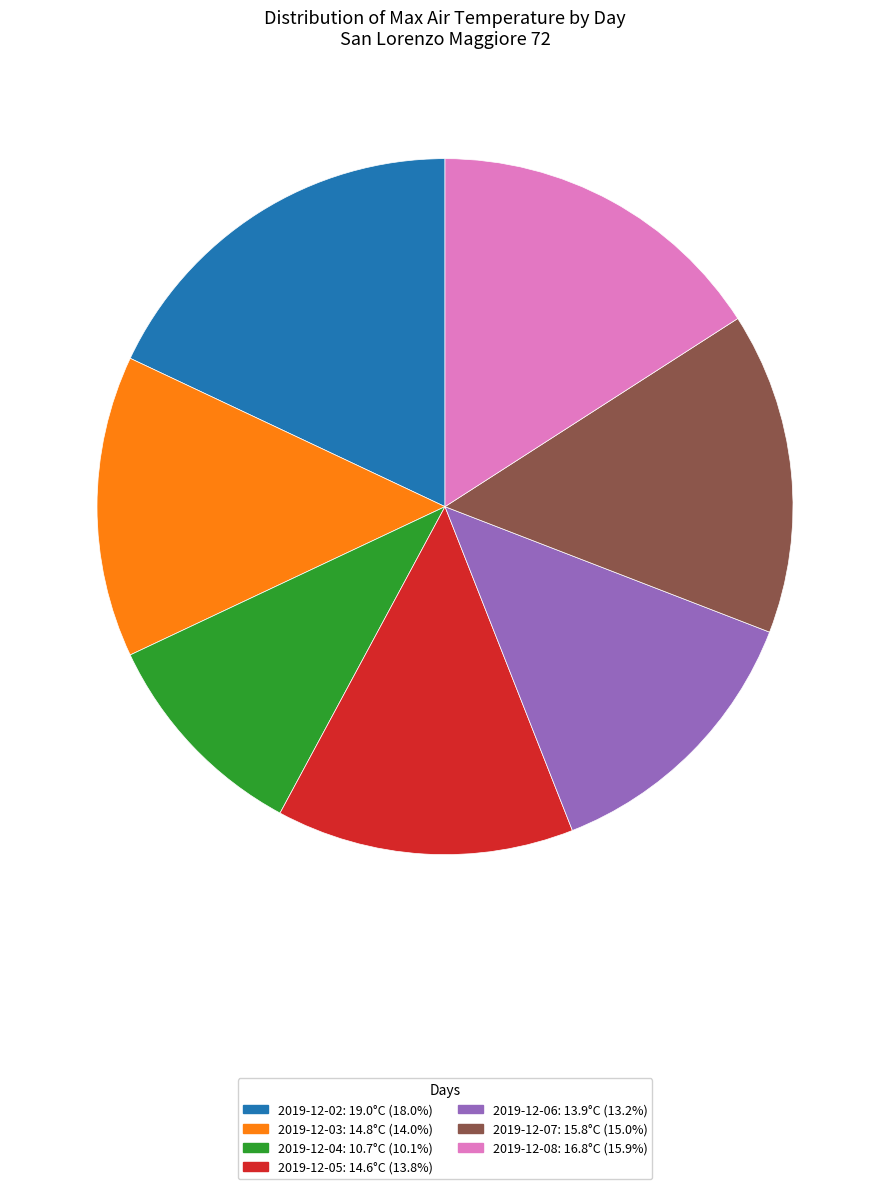

How many segments does this pie chart have?

7